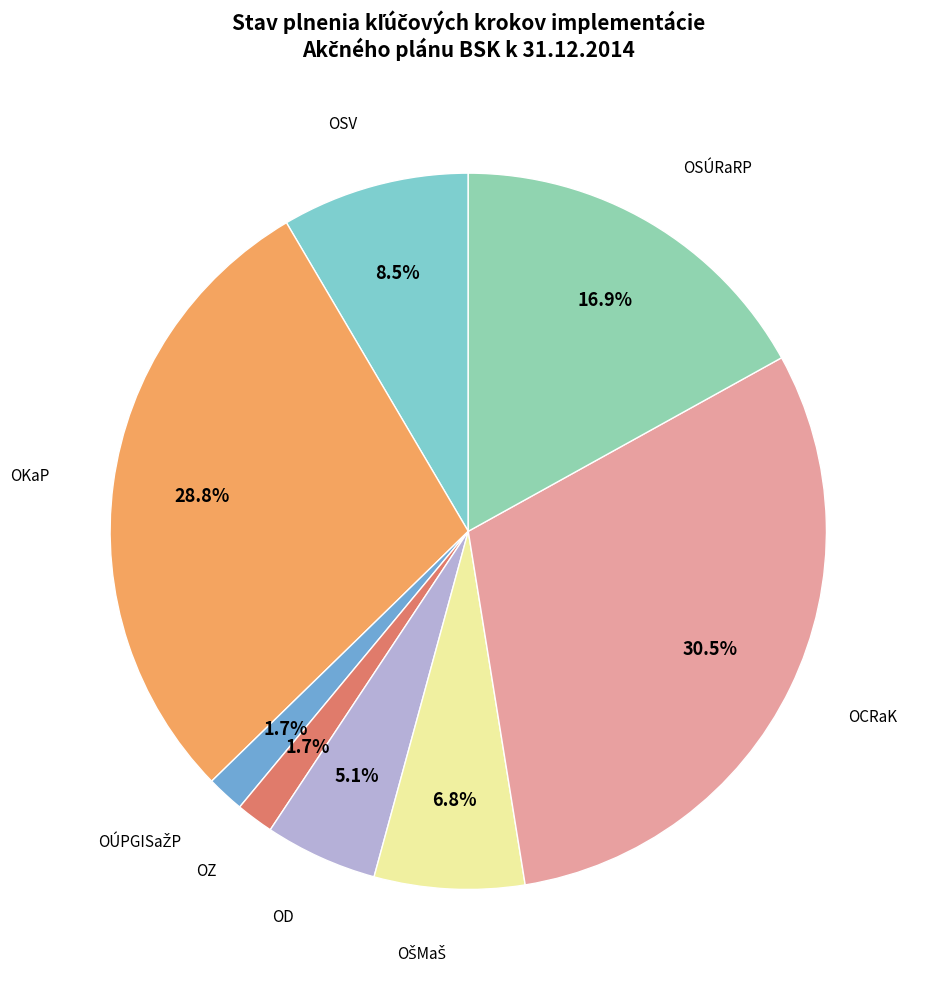

How many slices are in this pie chart?

8